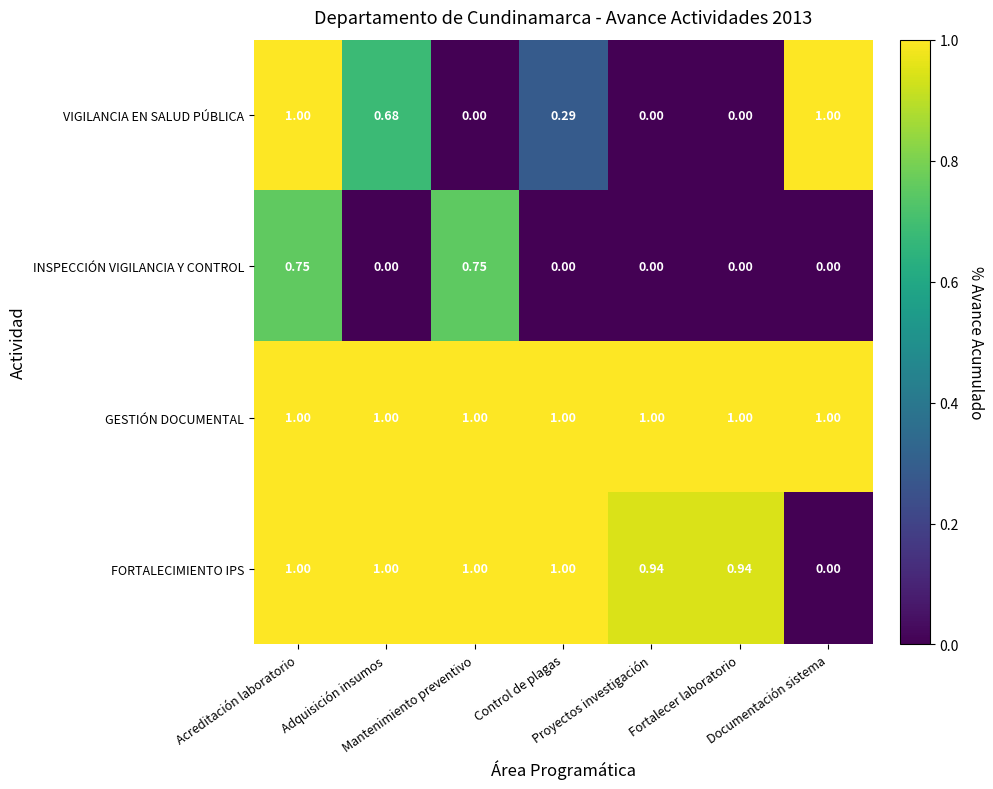

Rank the series by their average value, from lowest to highest.

INSPECCIÓN VIGILANCIA Y CONTROL, VIGILANCIA EN SALUD PÚBLICA, FORTALECIMIENTO IPS, GESTIÓN DOCUMENTAL